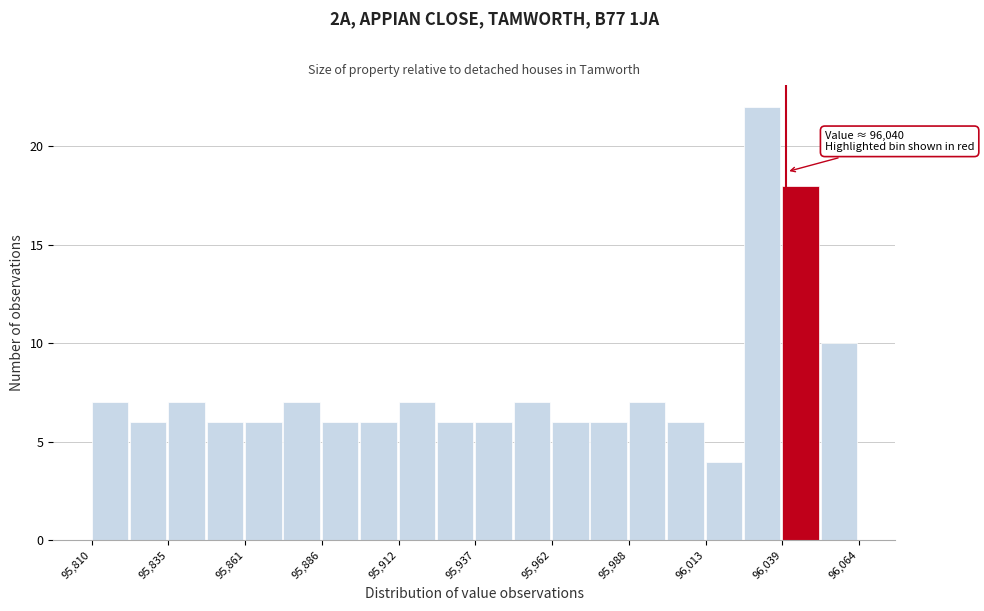

Read against the x-axis, roughly where is the centre of the tallest bar?

96030